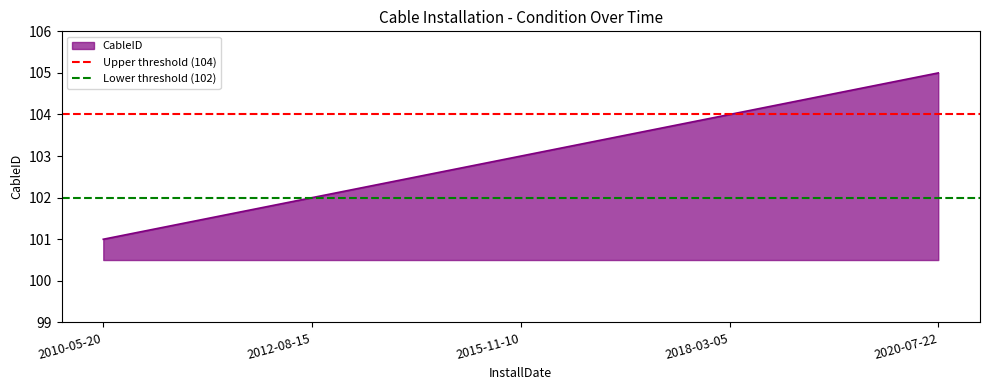

What position from the left is 2010-05-20?

1